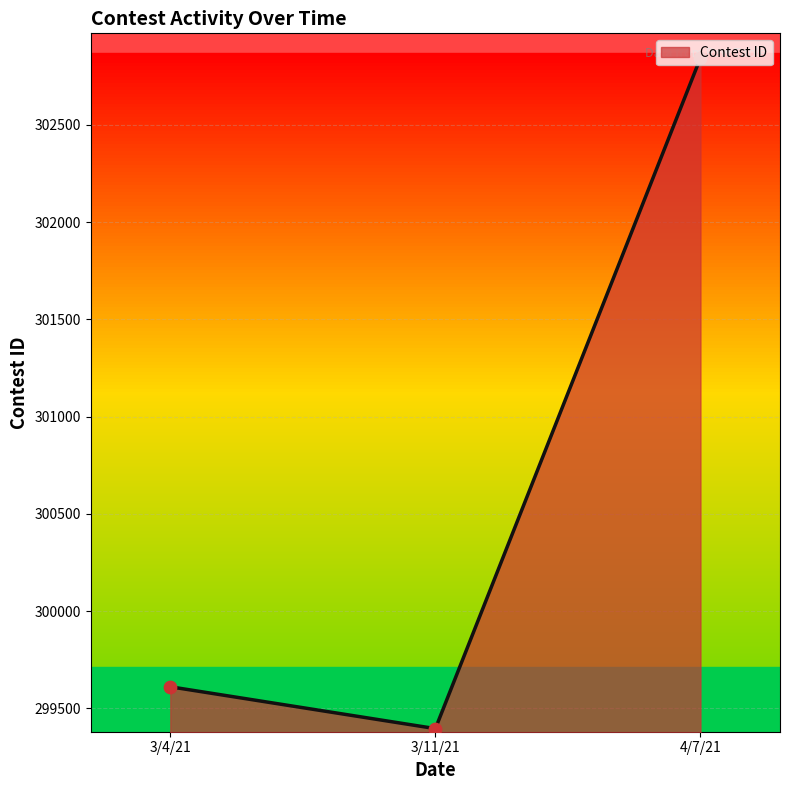

Approximately how many times larger is the value at 3/4/21 compared to 4/7/21?

1.0